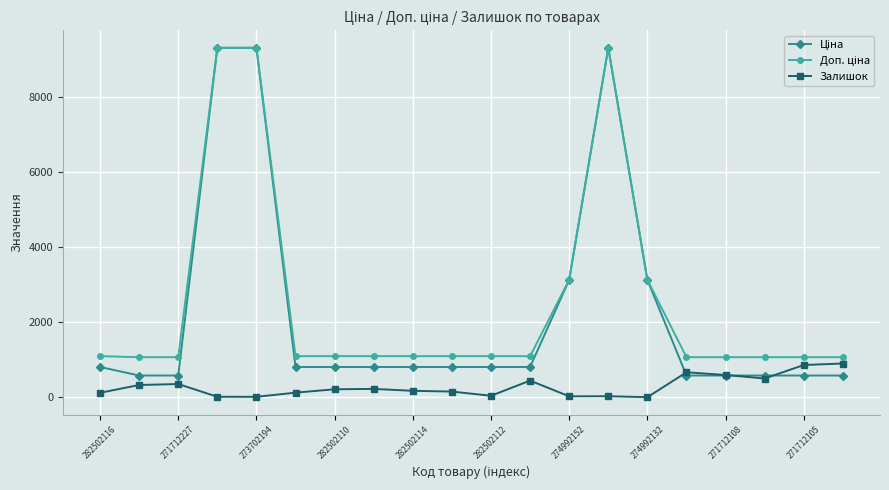

Does the chart have visible grid lines?

Yes